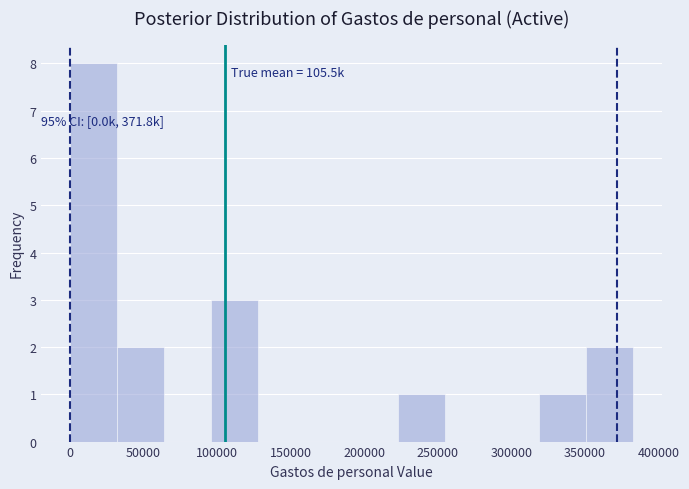

Which range on the x-axis has the tallest bar?

0 to 30000